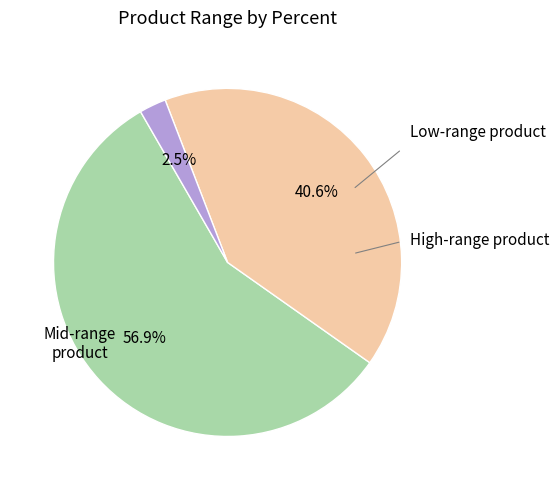

Does any single category account for the majority?

Yes